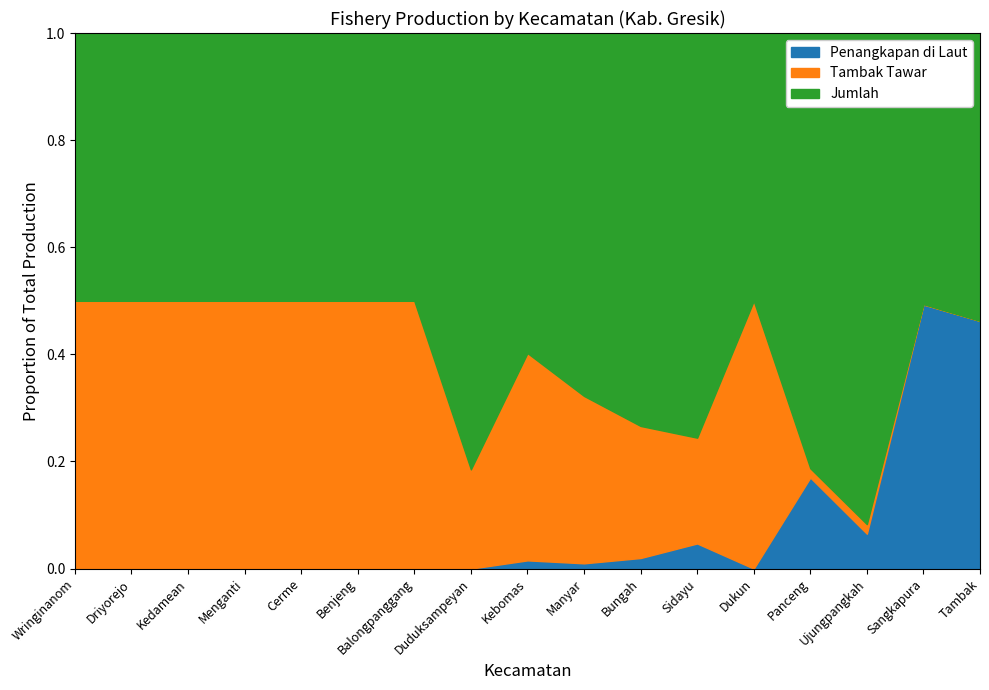

True or false: Penangkapan di Laut has a value of 0.0 at Balongpanggang.

True